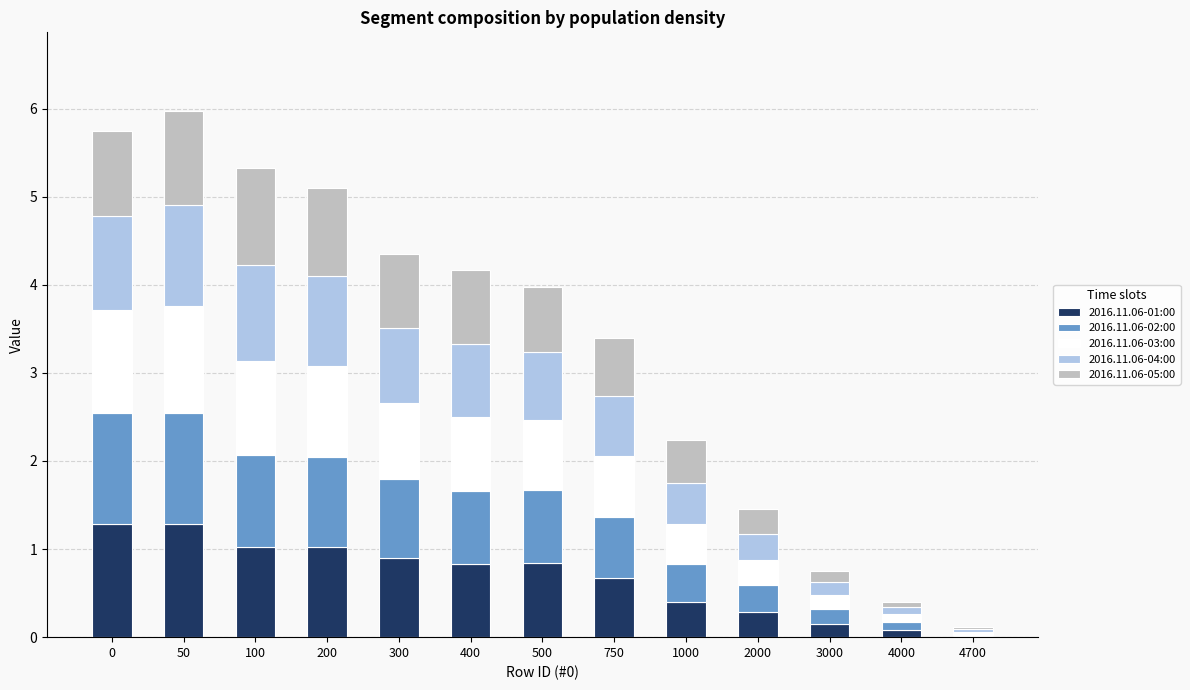

How many series are shown in this chart?

5